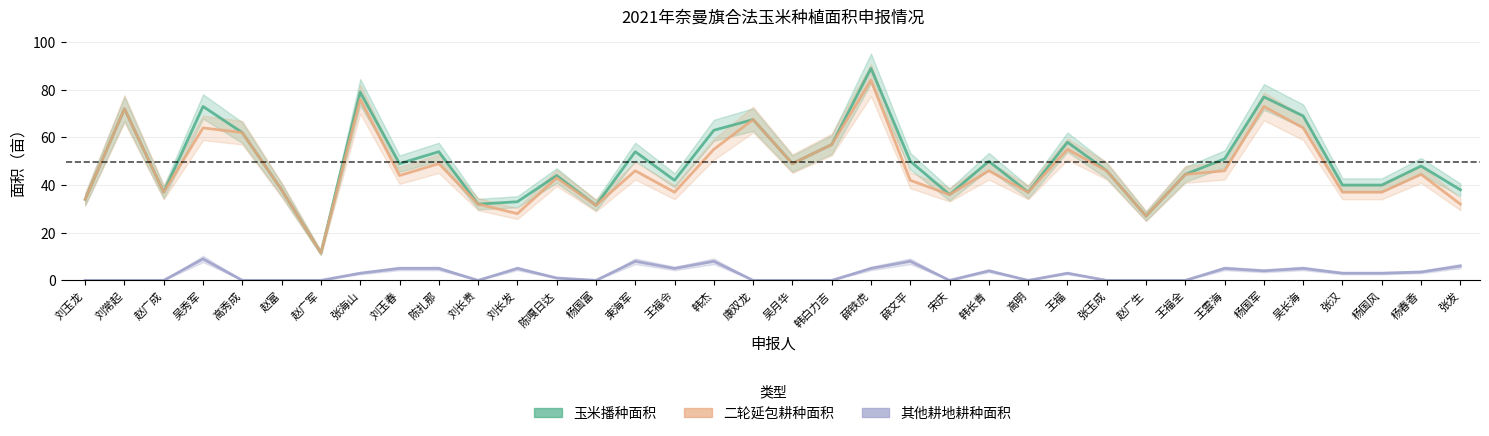

The 玉米播种面积 series shows 31.5 at 杨国富. True or false?

True